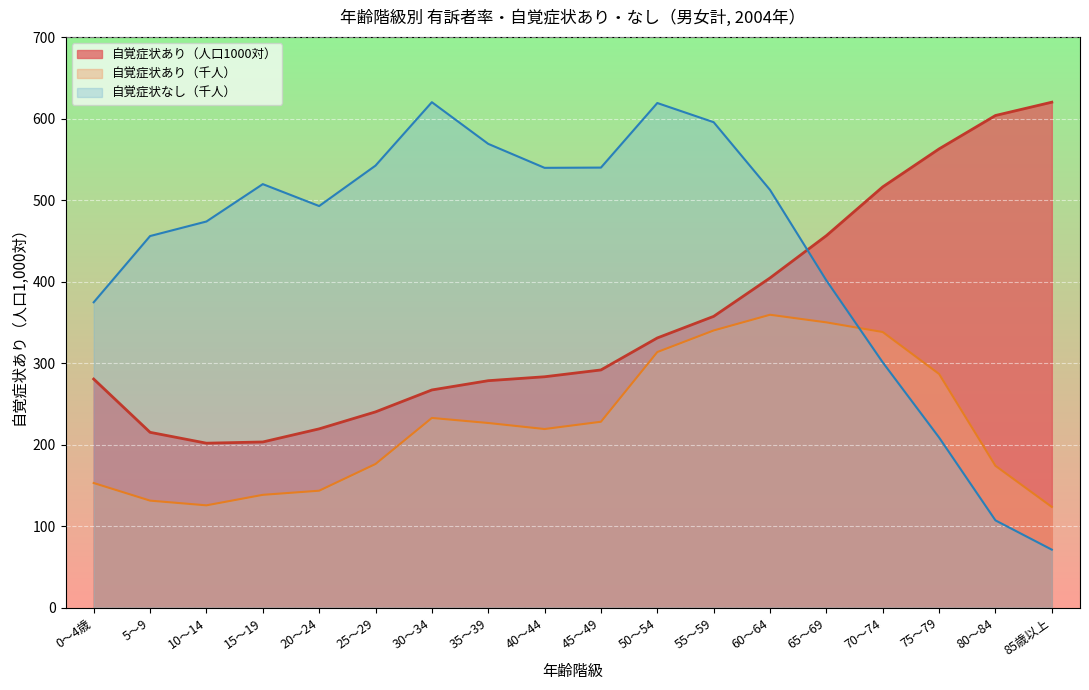

What is the sum of the 自覚症状なし（千人） values at 80～84 and 20～24?

599.8